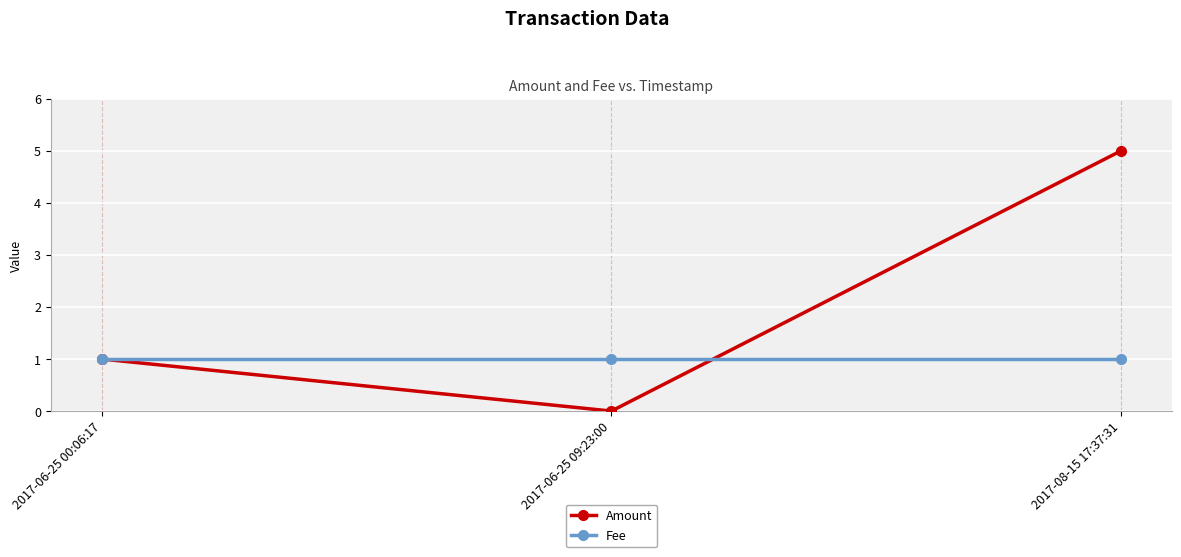

Which series changed the most between 2017-06-25 00:06:17 and 2017-08-15 17:37:31?

Amount